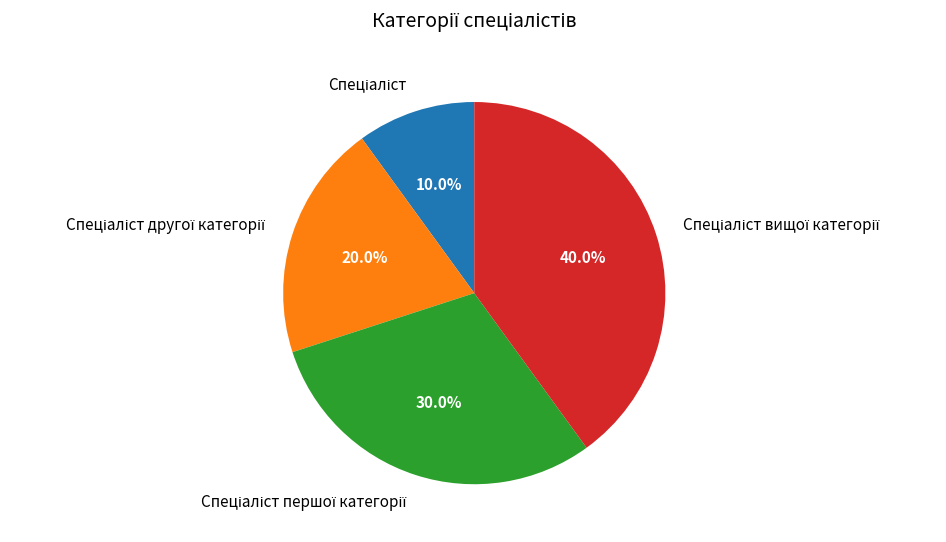

How many slices are in this pie chart?

4